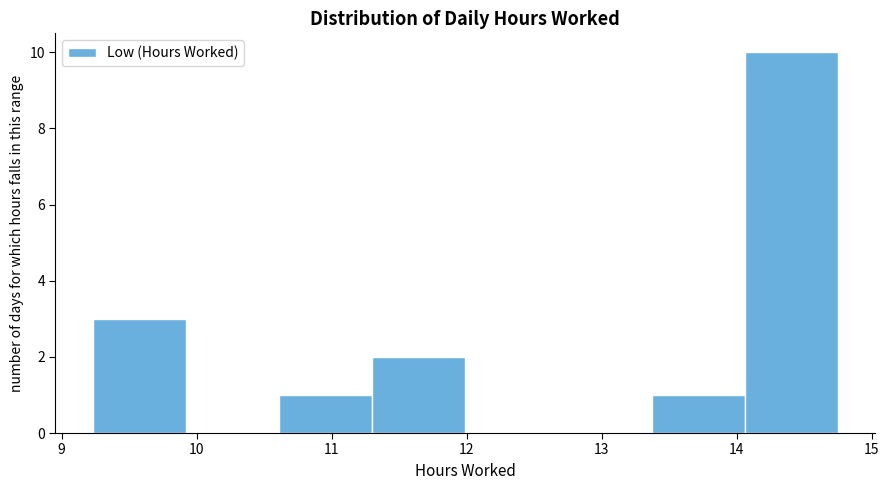

Reading left to right, list every bar in this chart as the range it spans on the x-axis followed by its height. Neither the bar edges nor the heights are printed on the chart, so give them approximately, as read against the axes.

9.23 to 9.92: 3
9.92 to 10.61: 0
10.61 to 11.30: 1
11.30 to 11.99: 2
11.99 to 12.68: 0
12.68 to 13.37: 0
13.37 to 14.06: 1
14.06 to 14.75: 10